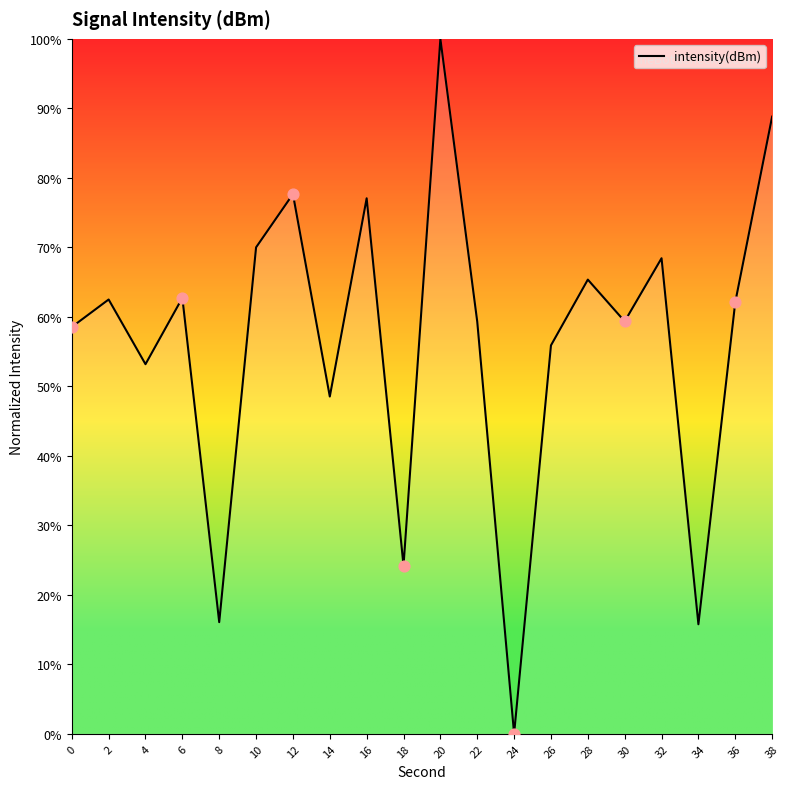

What is the change in value from 20 to 26?

-44.1